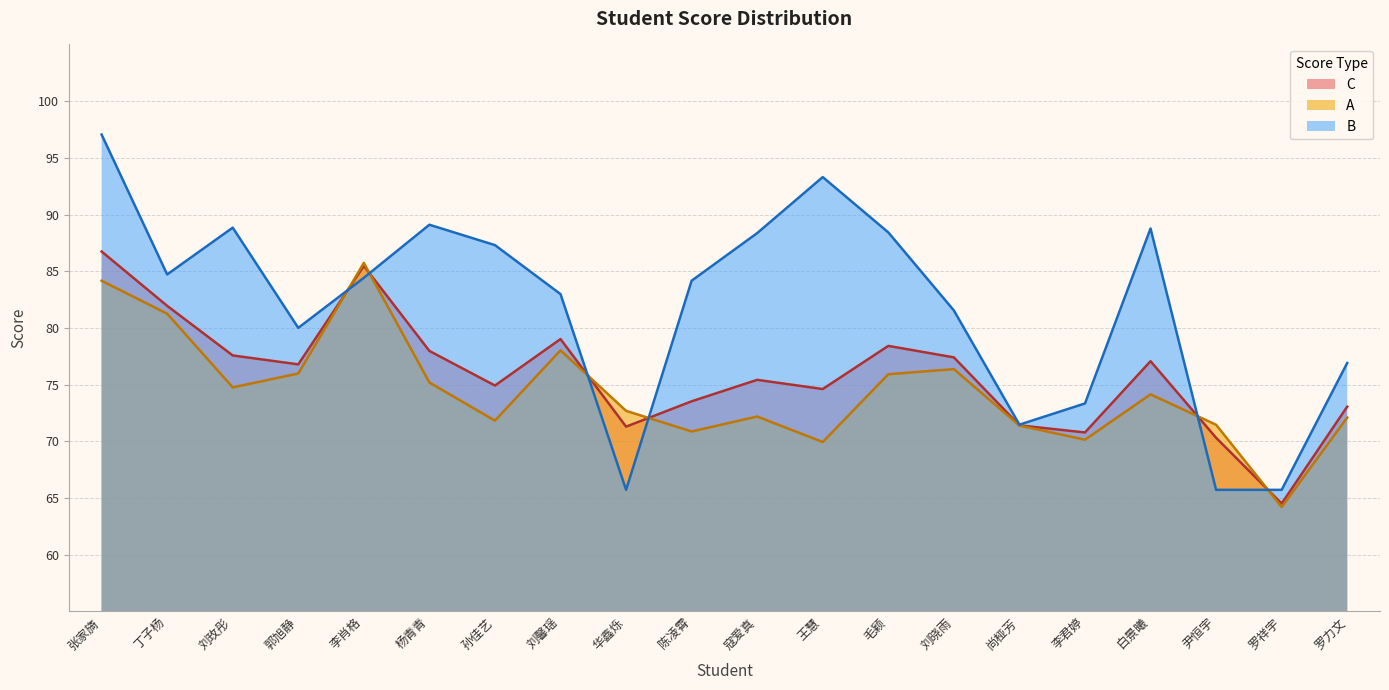

What is the greatest value displayed?

97.0